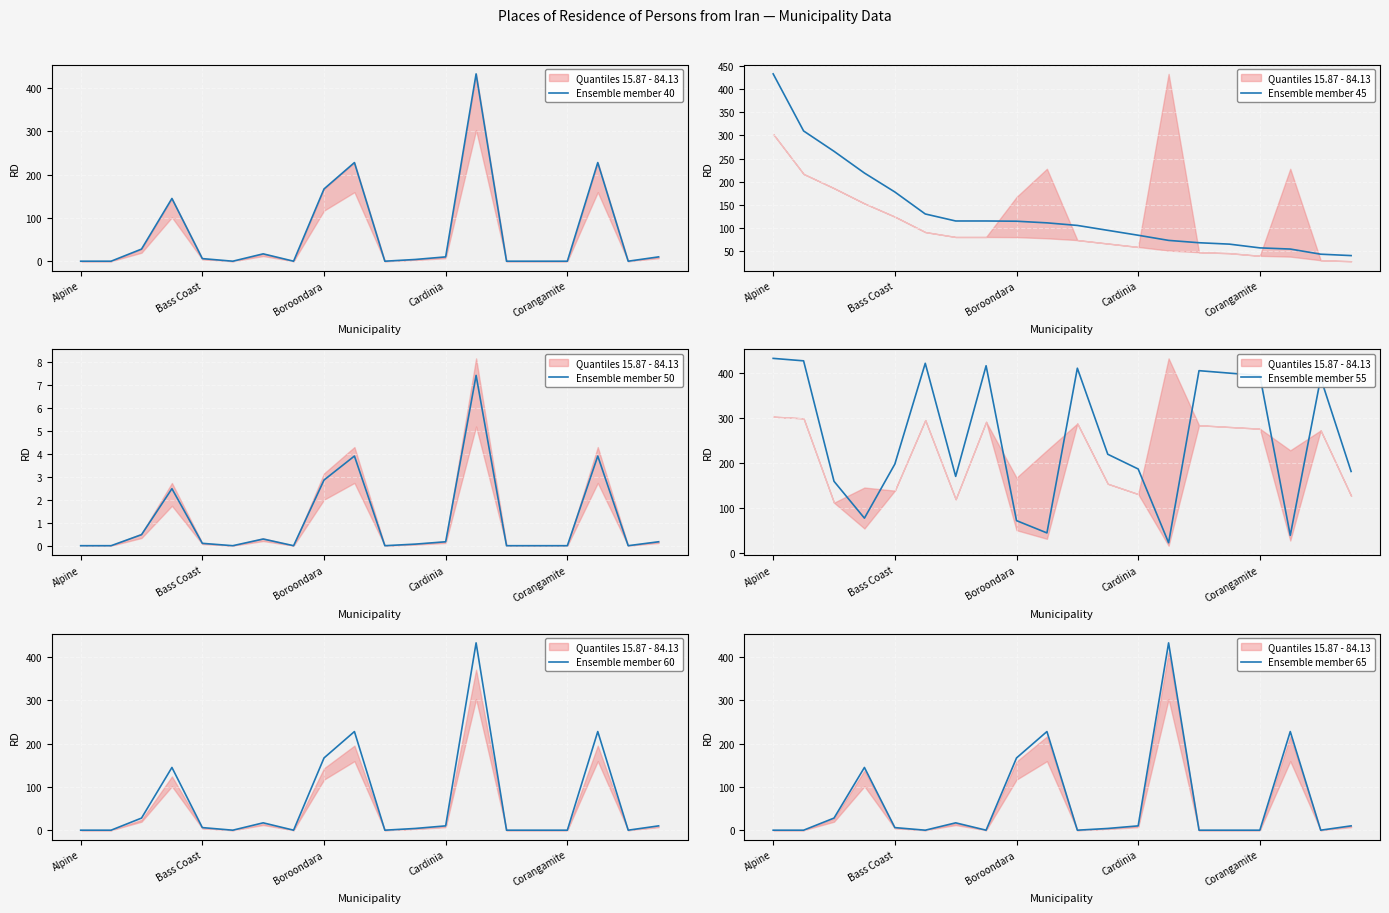

How many lines are shown in the chart?

6